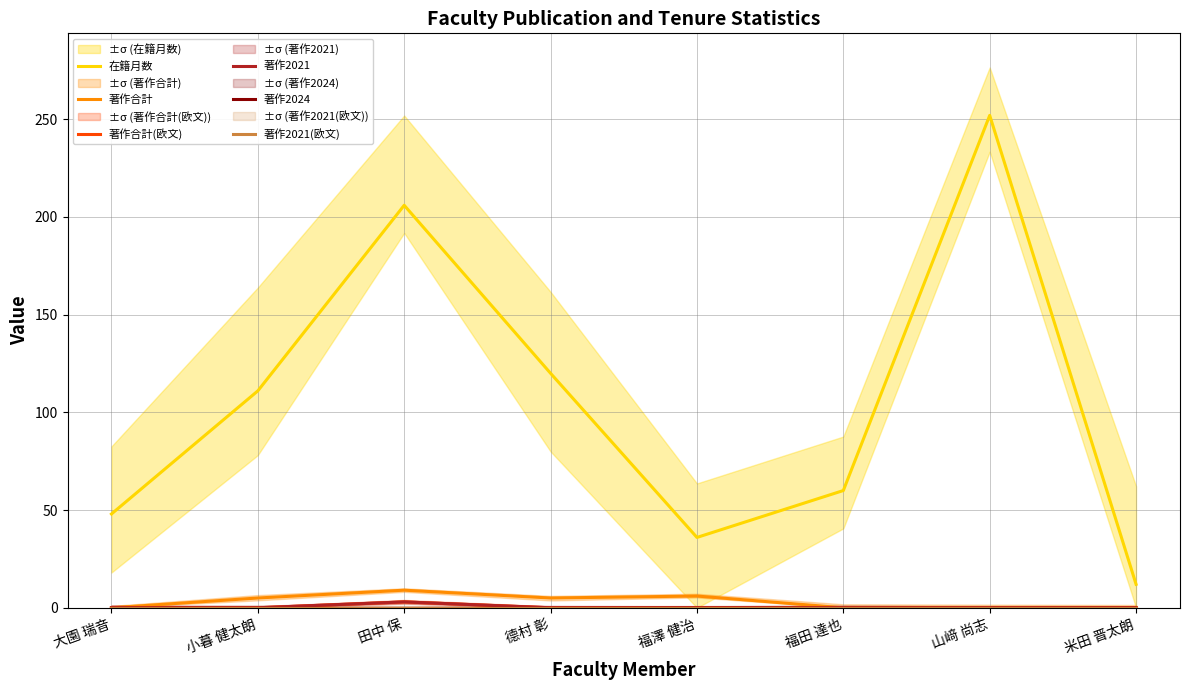

How many series are shown in this chart?

6